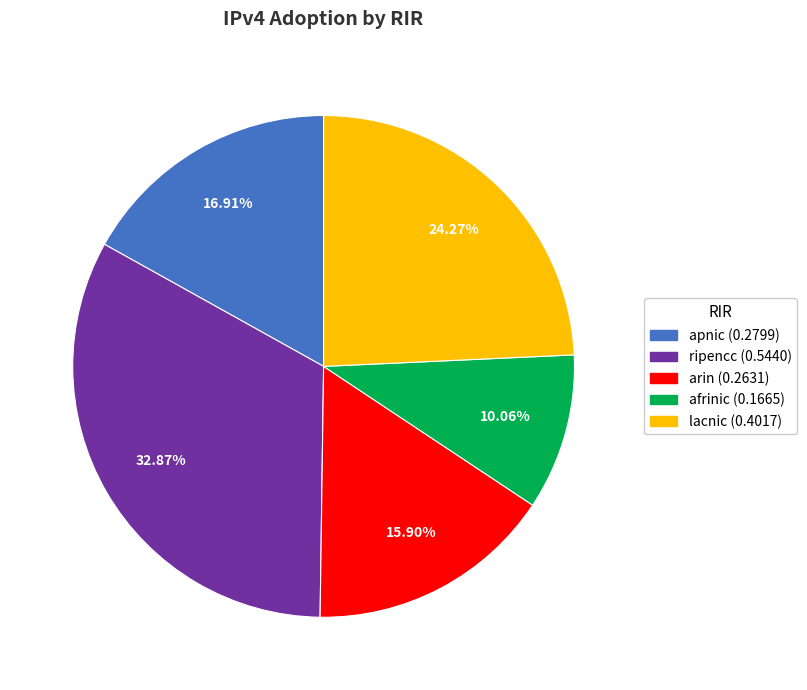

Does any single category account for the majority?

No